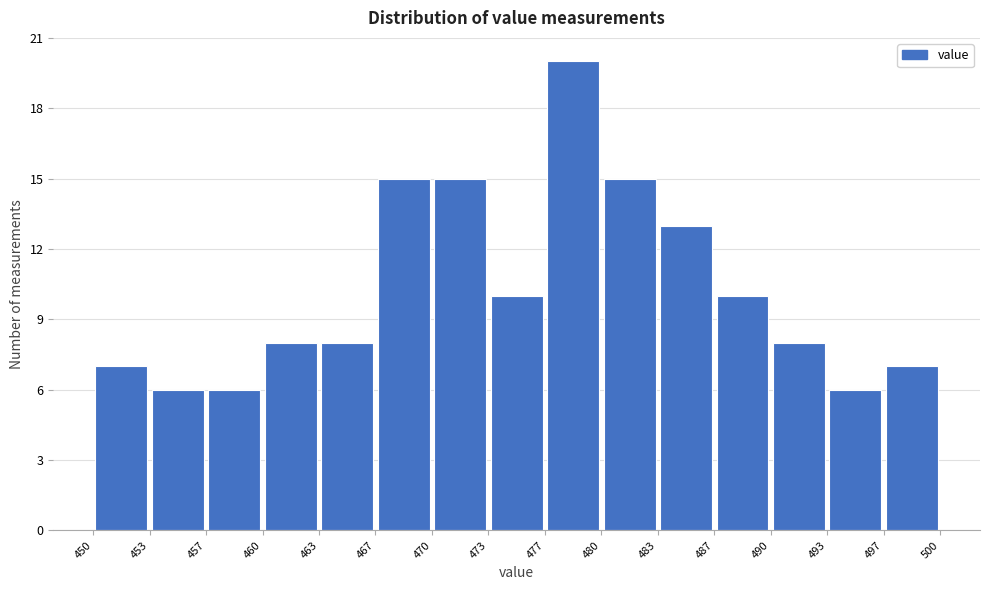

How tall is the bar that spans 477 to 480 on the x-axis? The values are not printed on the chart, so give them approximately, as read against the axis.

20